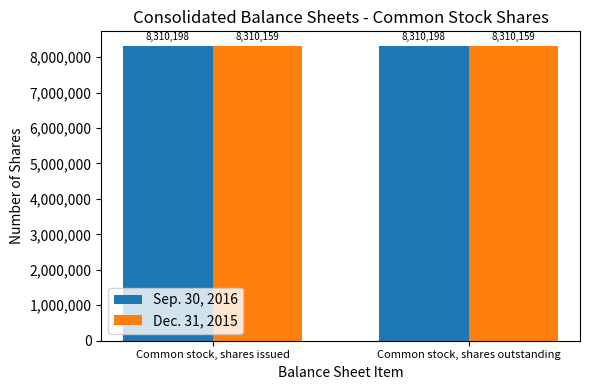

Does the chart contain any negative values?

No